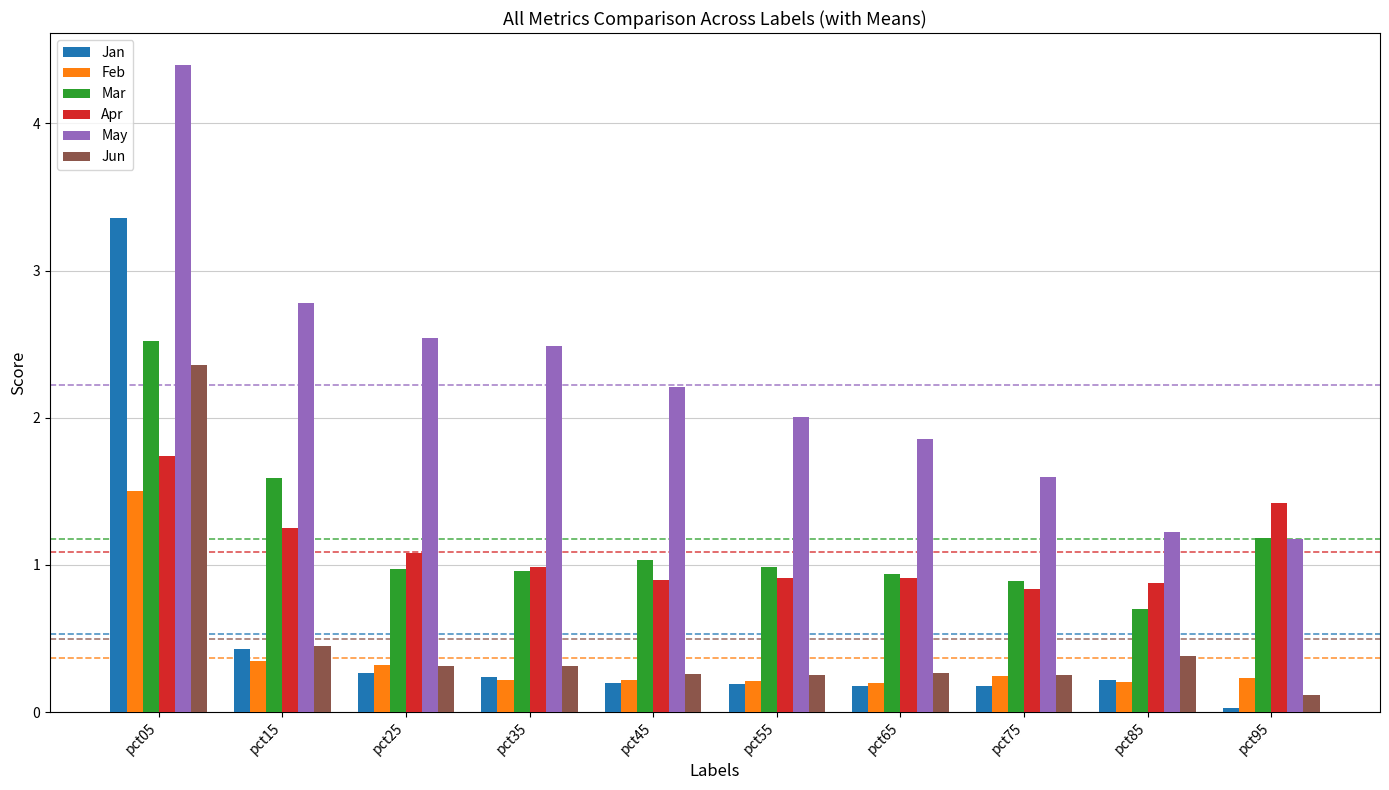

At which category does the chart reach its minimum across all series?

pct95